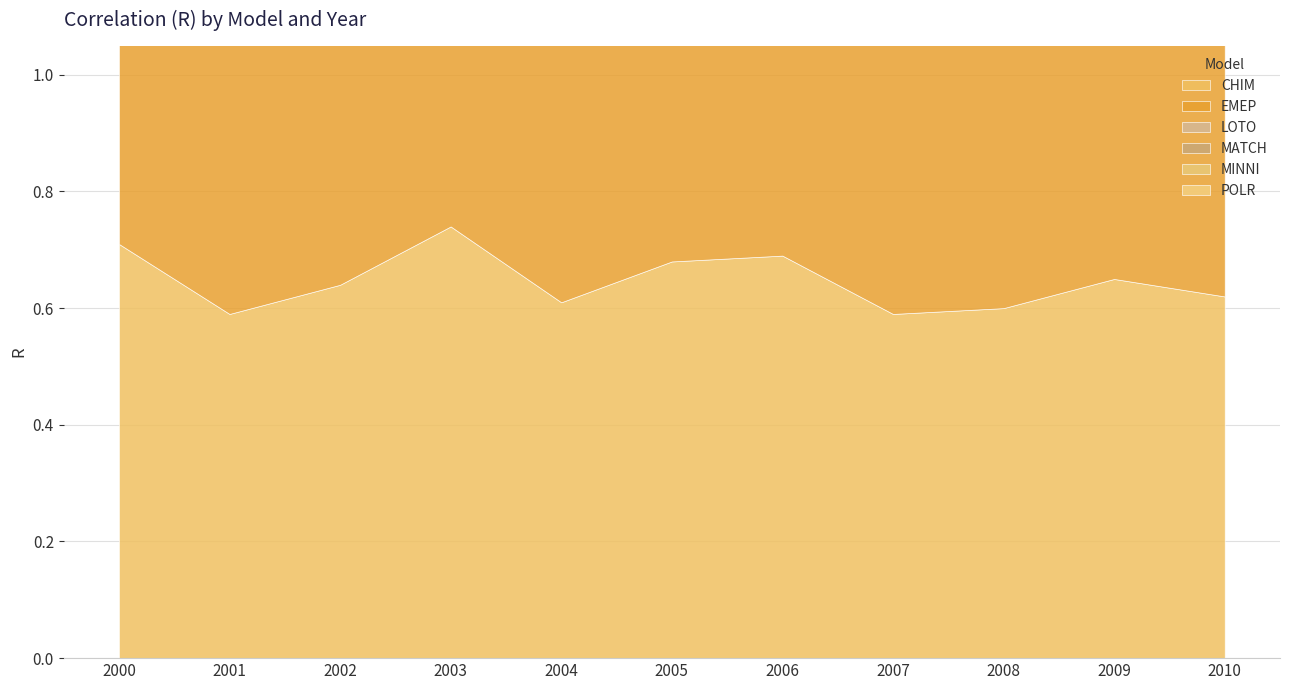

At which label does POLR reach its minimum?

2006